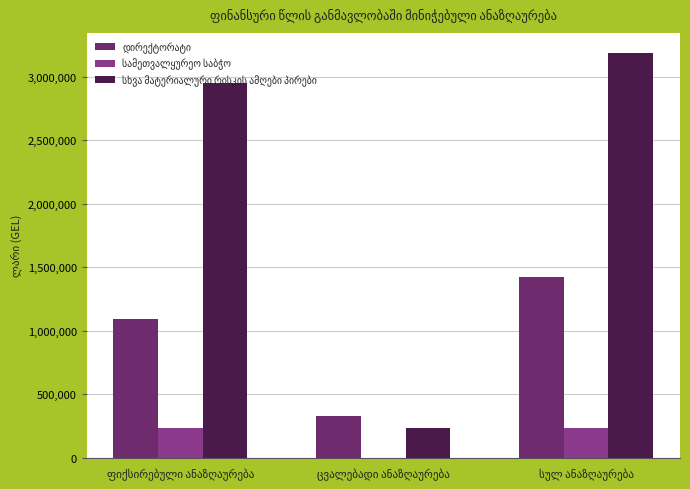

Reading left to right, list all the values displayed in this chart.

დირექტორატი: 1096073.8	325706.8	1421780.7
სამეთვალყურეო საბჭო: 237347.9	0.0	237347.9
სხვა მატერიალური რისკის ამღები პირები: 2954882.7	232448.9	3187331.5